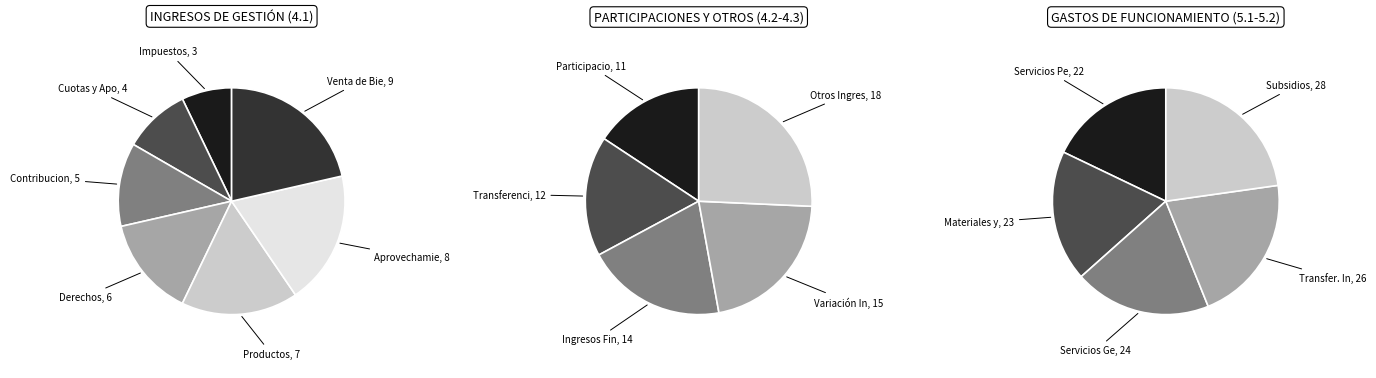

What is the spread (max minus min) of values at 4?

2